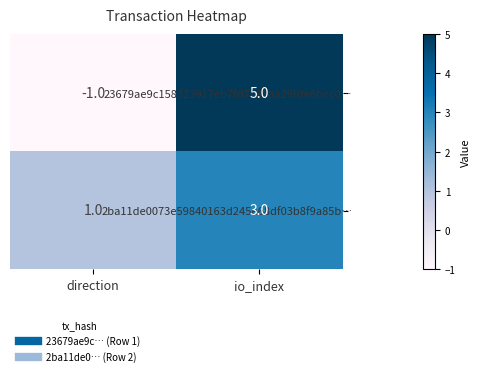

Reading left to right, what are all the values shown in this chart?

23679ae9c158323917eb7fd7c86aa29fde6bcc0…: direction=-1	io_index=5
2ba11de0073e59840163d245e68df03b8f9a85b…: direction=1	io_index=3